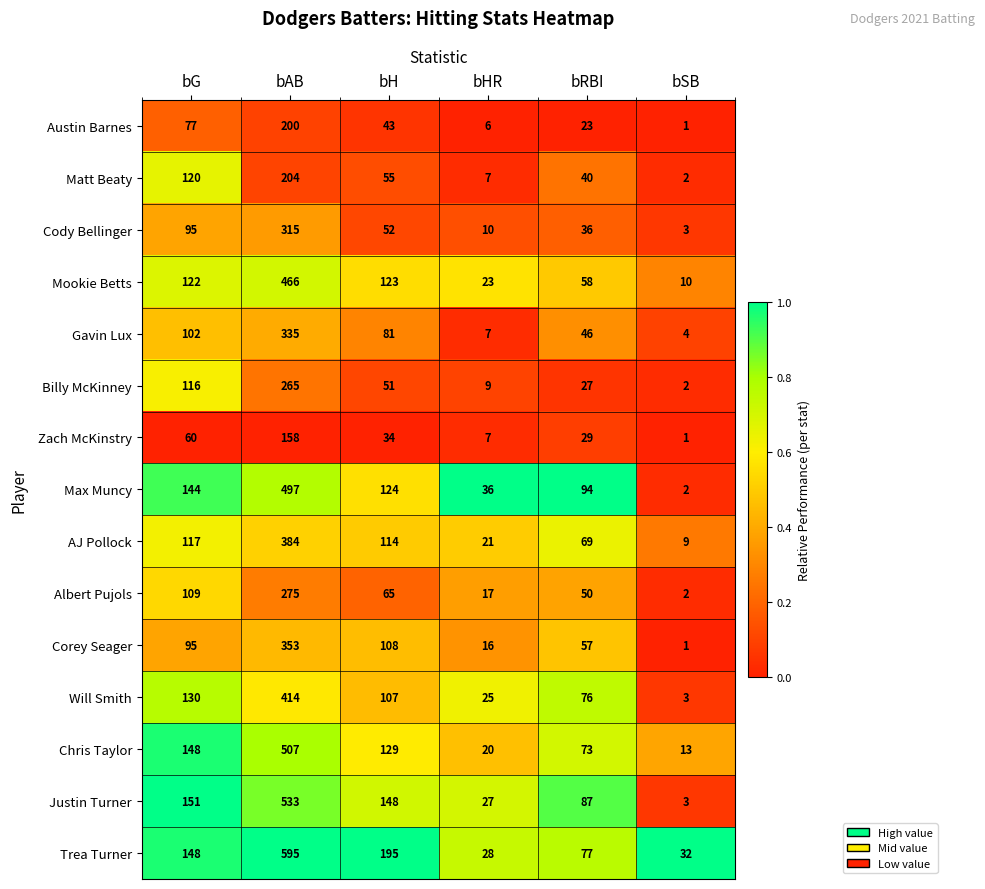

Rank the categories by Chris Taylor value from highest to lowest.

bAB, bG, bH, bRBI, bHR, bSB